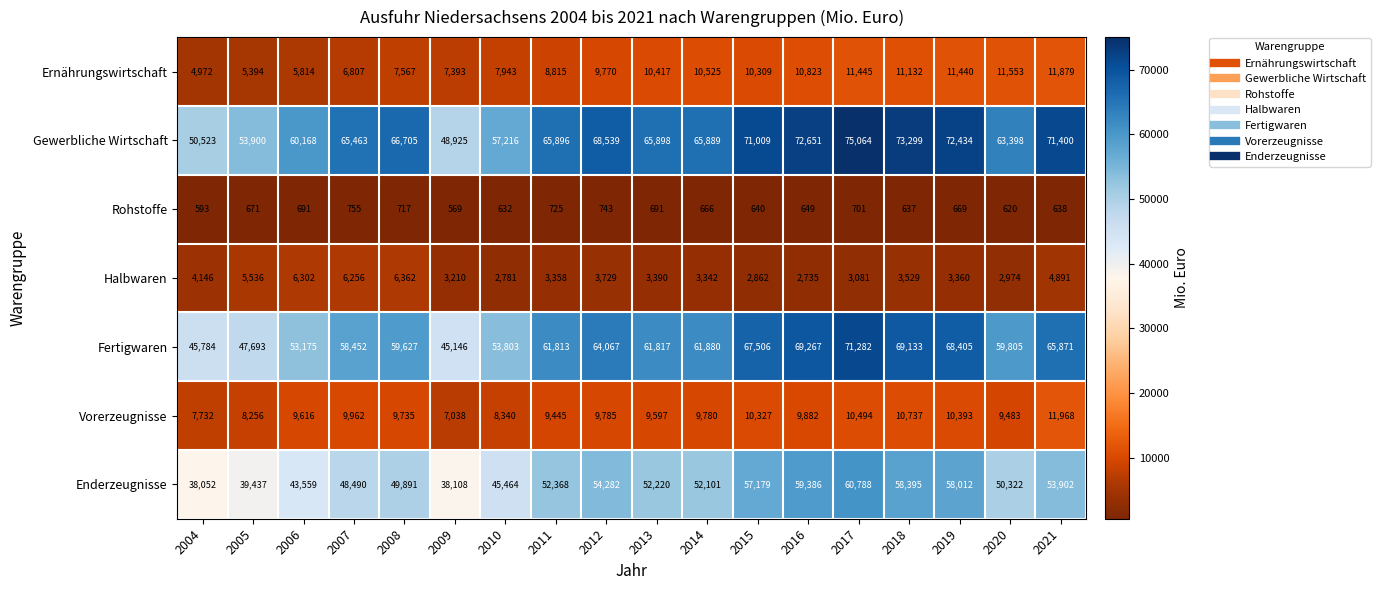

Rank the series at 2009 from lowest to highest value.

Rohstoffe, Halbwaren, Vorerzeugnisse, Ernährungswirtschaft, Enderzeugnisse, Fertigwaren, Gewerbliche Wirtschaft